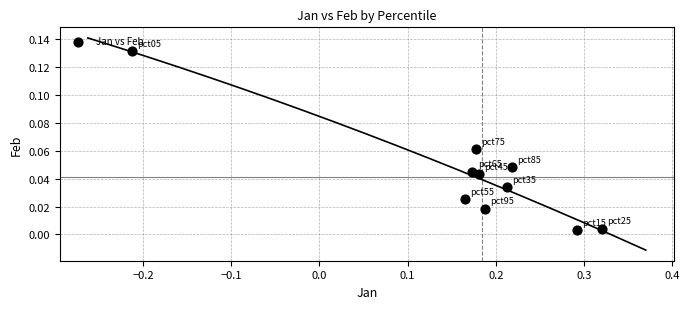

What is the range of X values (max minus min)?

0.5